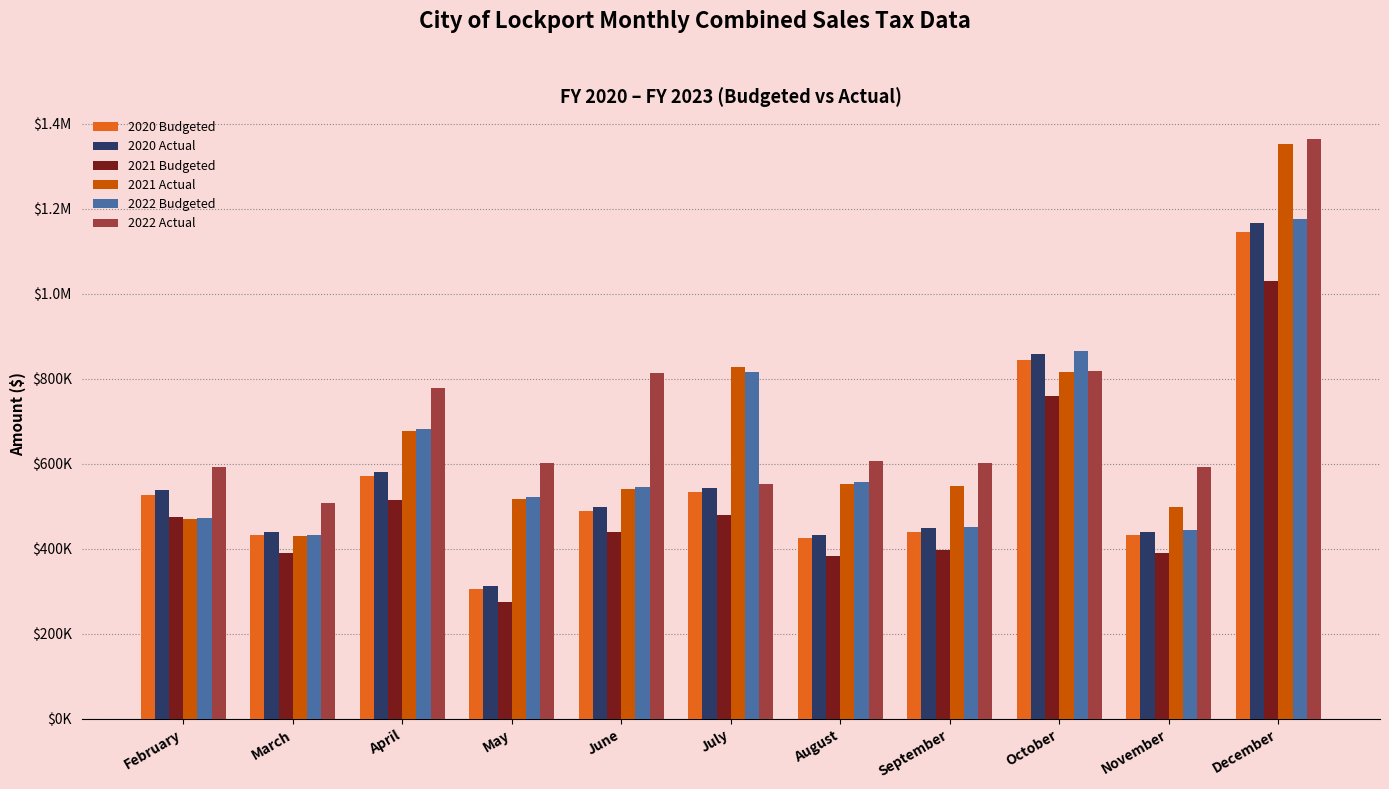

Rank the categories by 2020 Budgeted value from lowest to highest.

May, August, November, March, September, June, February, July, April, October, December